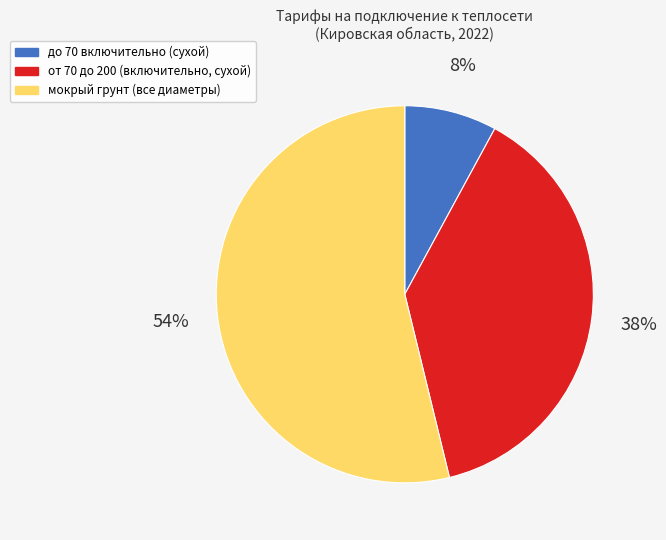

Does any single category account for the majority?

Yes